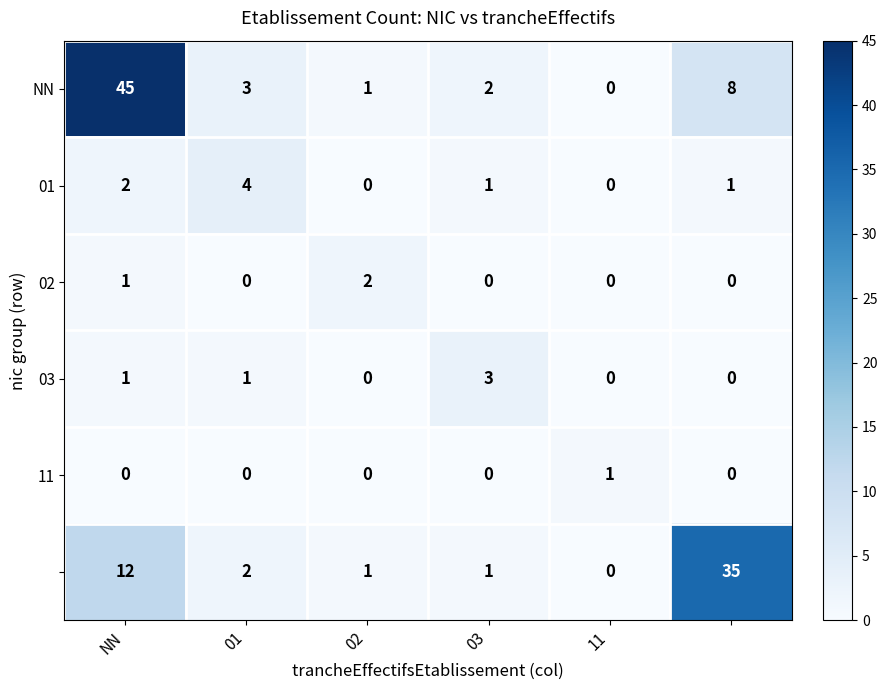

Which series has the largest range (max minus min)?

NN